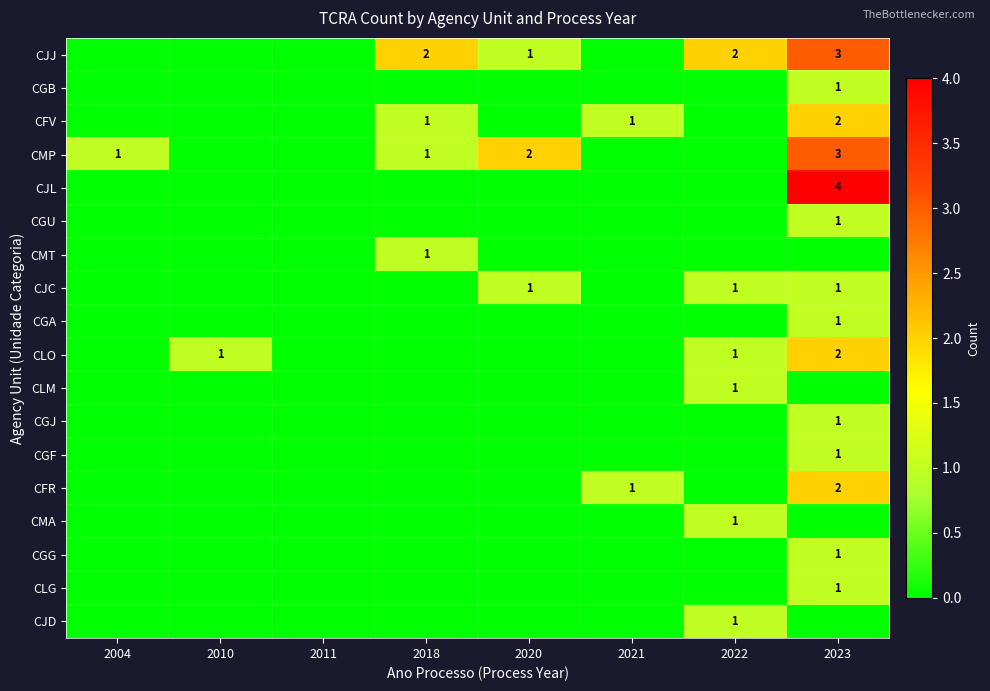

The value of CFR at 2023 is 2. True or false?

True